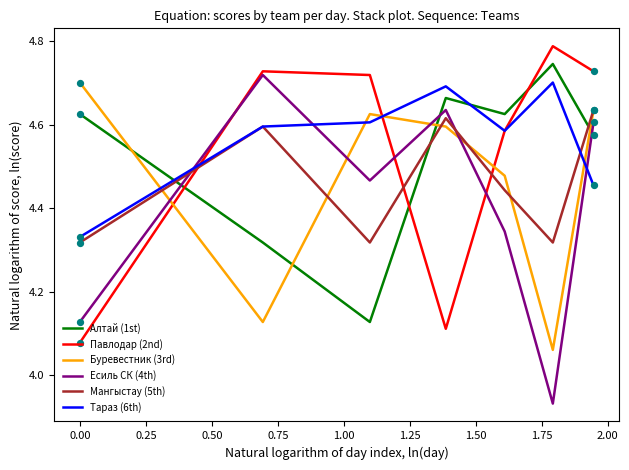

True or false: Есиль СК (4th) and Мангыстау (5th) intersect in this chart.

True